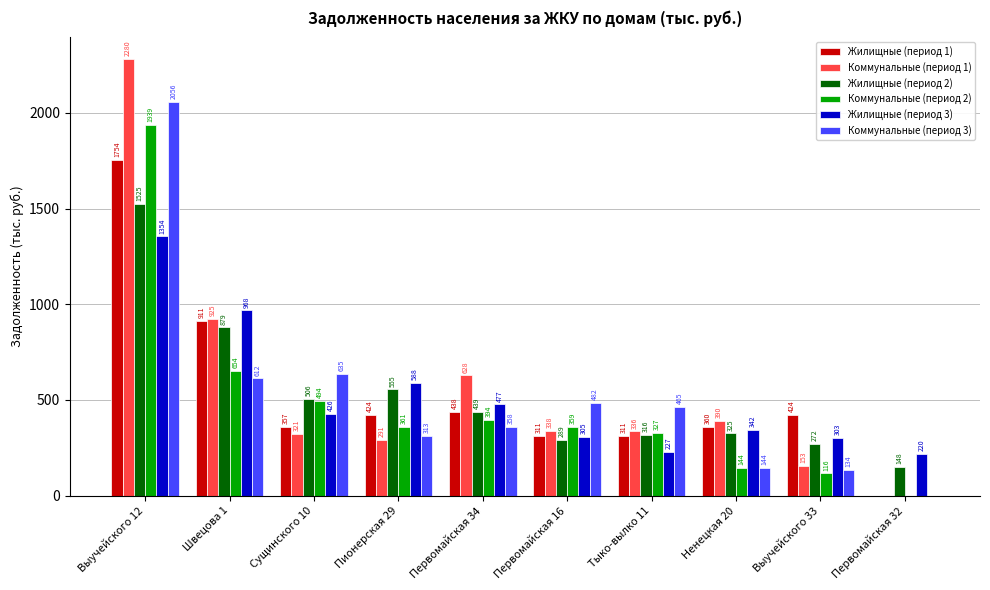

Where does the Коммунальные (период 1) series first go above 338?

Выучейского 12